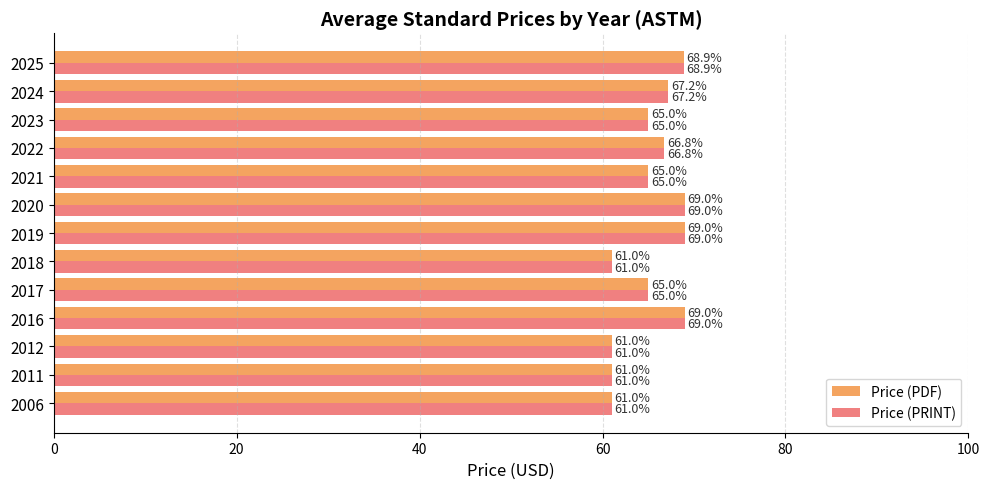

What is the difference between the Price (PDF) values at 2023 and 2025?

3.9